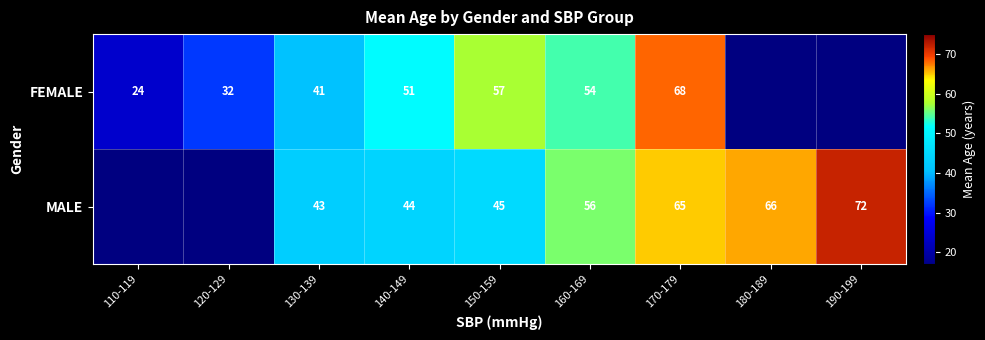

Rank the series at 160-169 from highest to lowest value.

MALE, FEMALE